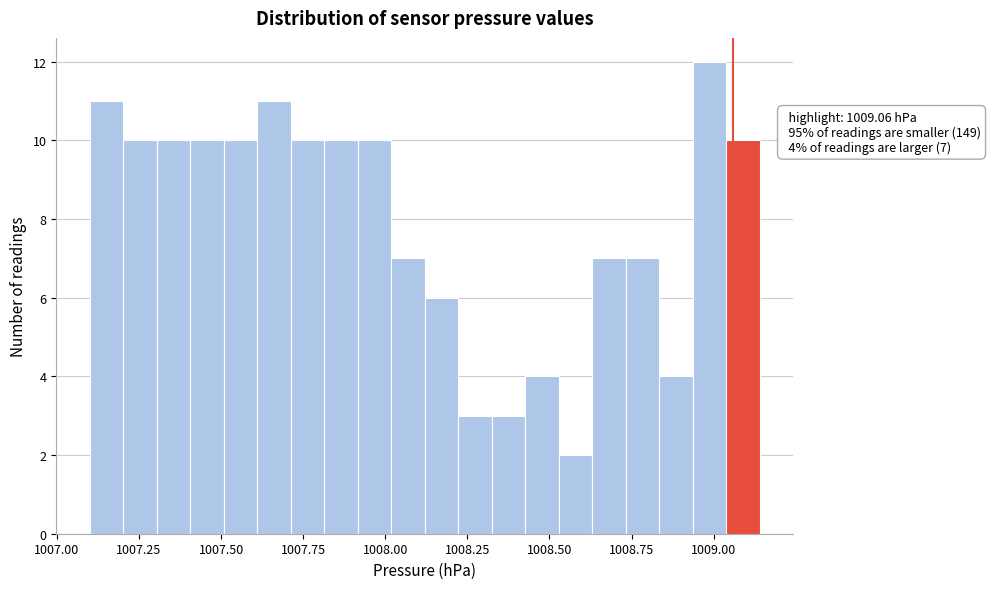

Around what value on the x-axis is the tallest bar? Give the approximate position of its centre, as read against the axis.

1009.00